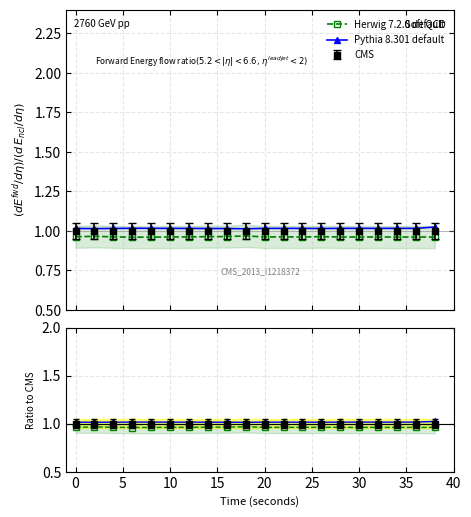

How many Pythia 8.301 default values are between 1 and 2?

20